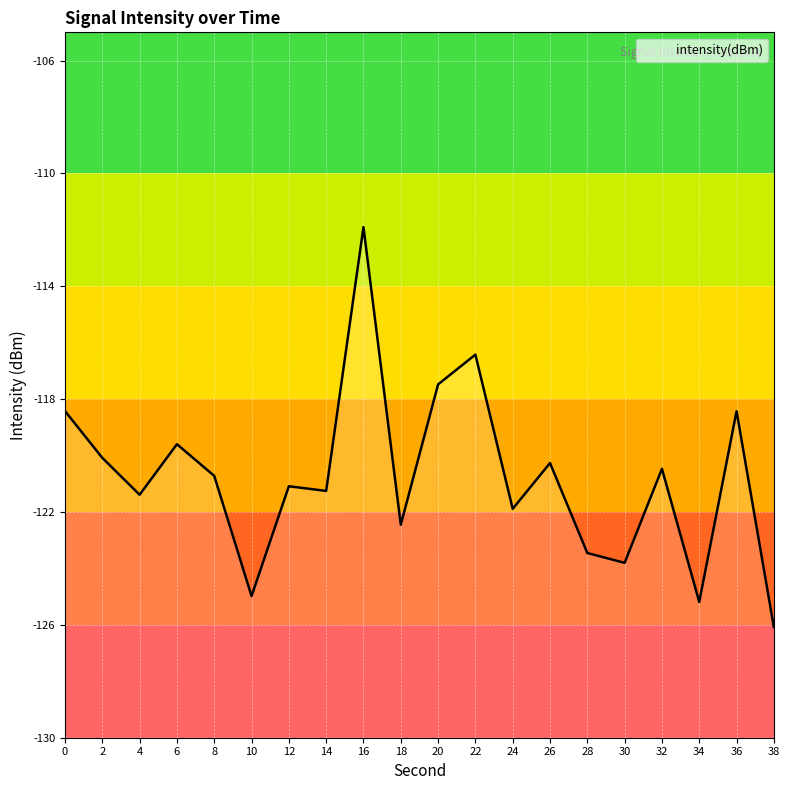

What is the average value?

-120.8